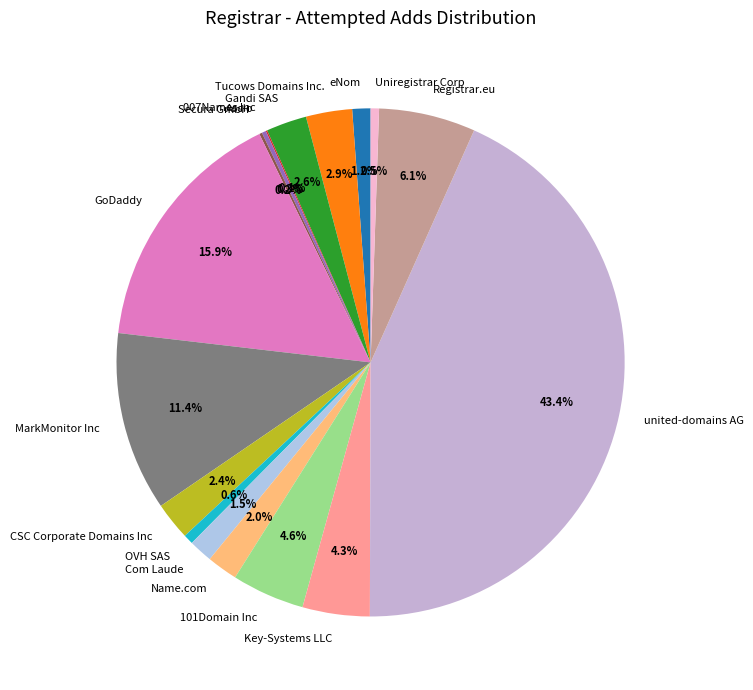

How much of the chart is everything except Com Laude?

98.5%